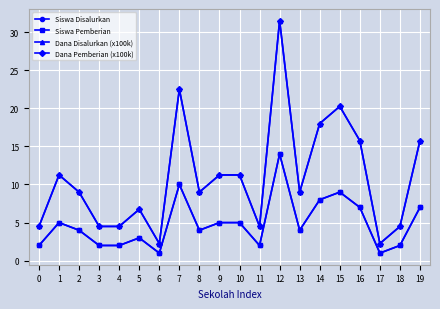

In Siswa Pemberian, how many points are lower than both neighbors (excluding endpoints)?

5